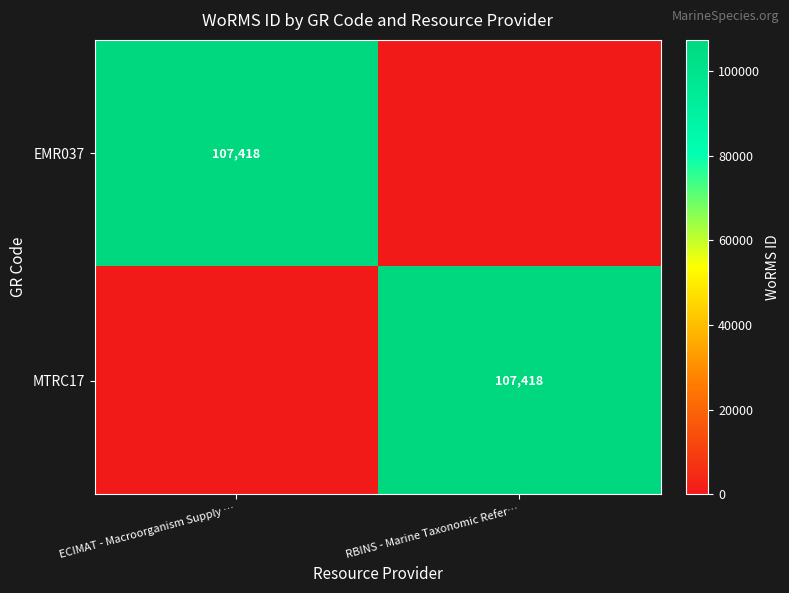

True or false: MTRC17 has a value of 146467 at RBINS - Marine Taxonomic Refer….

False